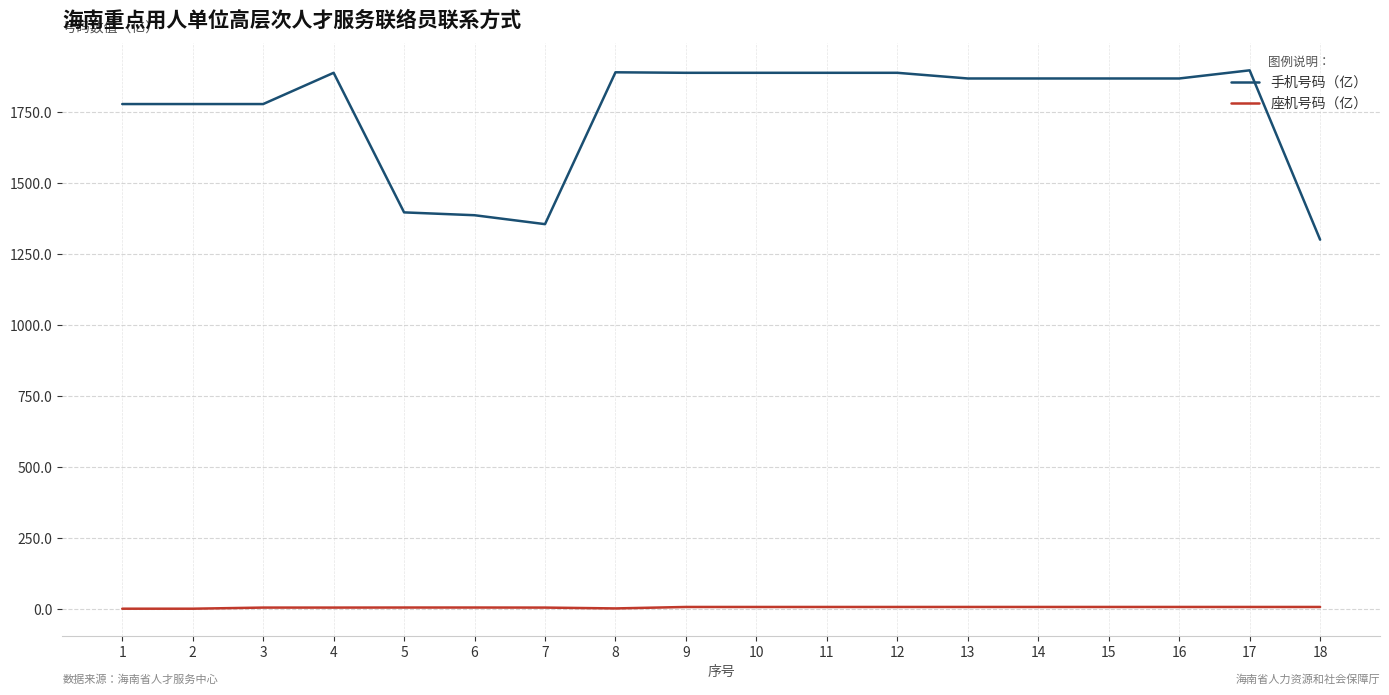

The value of 手机号码（亿） at 1 is 1779.0. True or false?

True